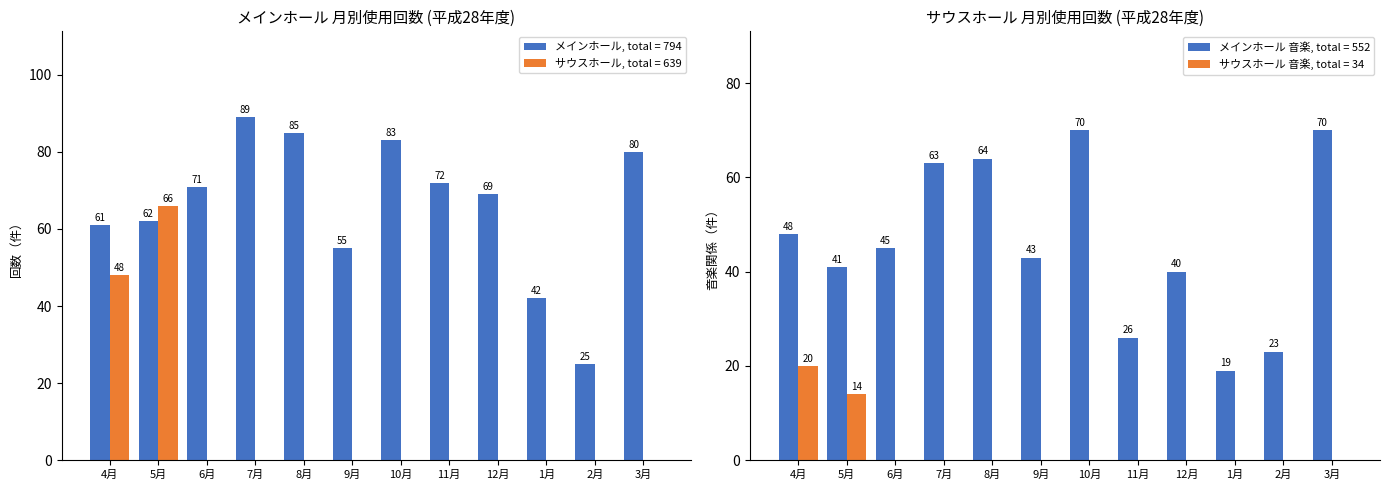

Reading right to left, transcribe all the data shown in this chart.

メインホール: 80	25	42	69	72	83	55	85	89	71	62	61
サウスホール: 0	0	0	0	0	0	0	0	0	0	66	48